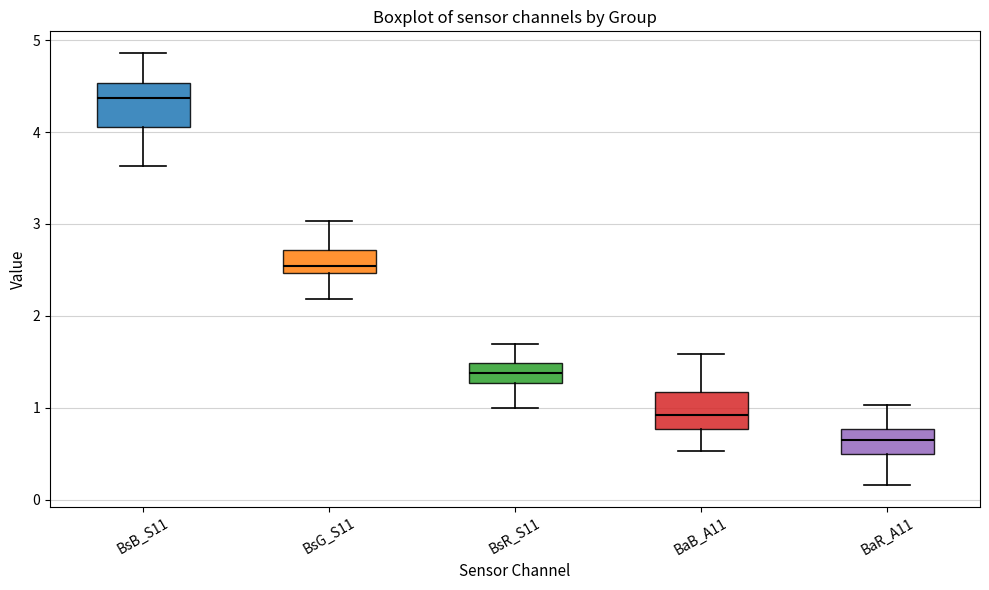

Reading left to right, transcribe this box plot: for each box, give where its median line is, the range the box spans, and where its two whiskers end, as read against the y-axis. The values are not printed on the chart, so give them approximately, as read against the axis.

BsB_S11: median 4.4, box 4.1 to 4.5, whiskers 3.6 to 4.9
BsG_S11: median 2.5 (just above the box's lower edge), box 2.5 to 2.7, whiskers 2.2 to 3.0
BsR_S11: median 1.4, box 1.3 to 1.5, whiskers 1.0 to 1.7
BaB_A11: median 0.9, box 0.8 to 1.2, whiskers 0.5 to 1.6
BaR_A11: median 0.6, box 0.5 to 0.8, whiskers 0.2 to 1.0